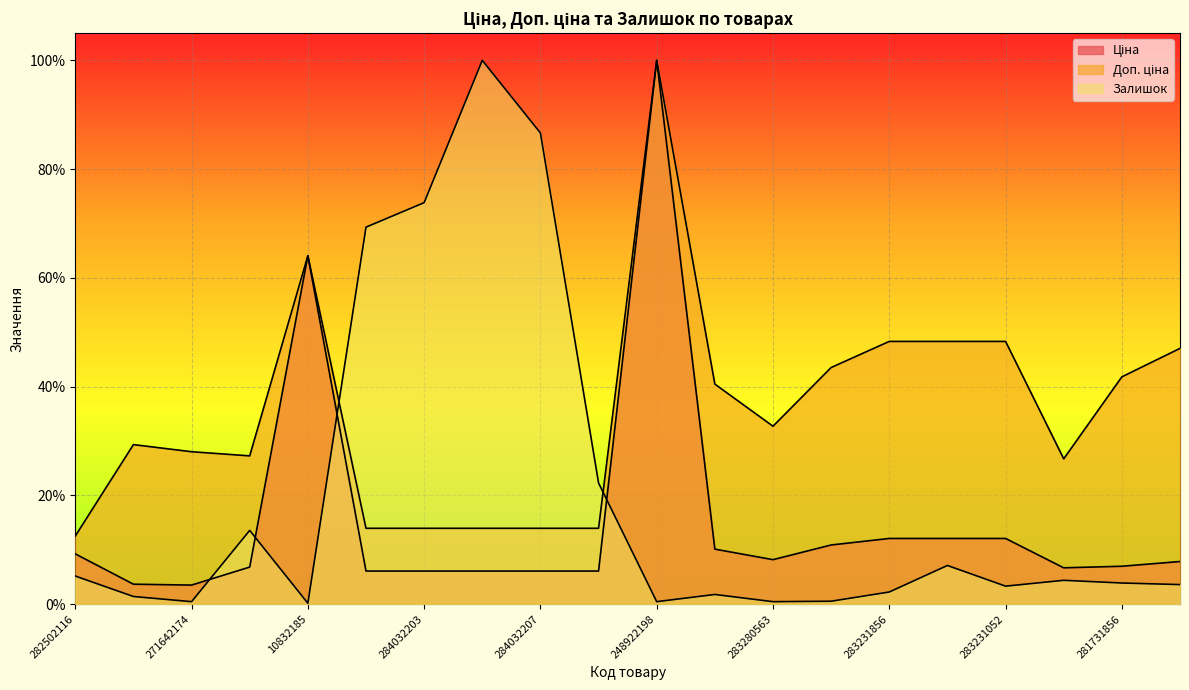

The Доп. ціна series shows 0.2 at 283280563. True or false?

False